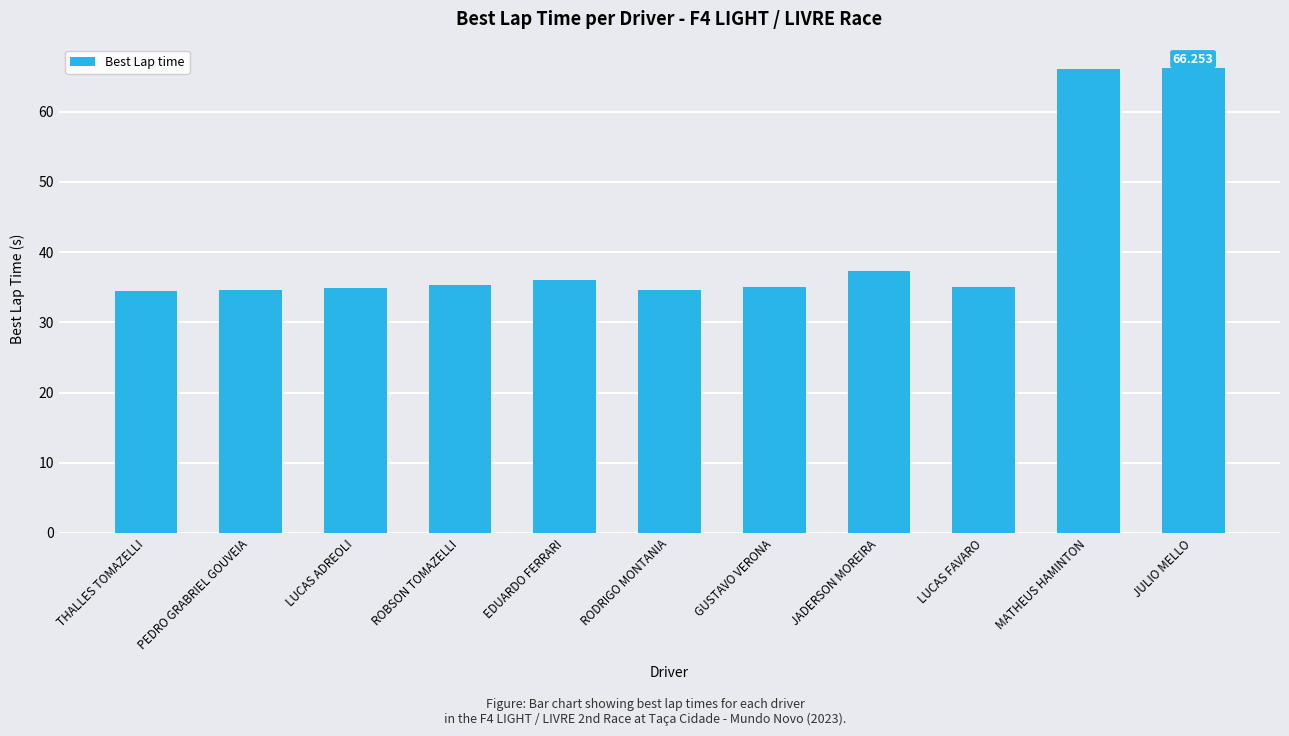

What is the label of the 7th bar from the left?

GUSTAVO VERONA